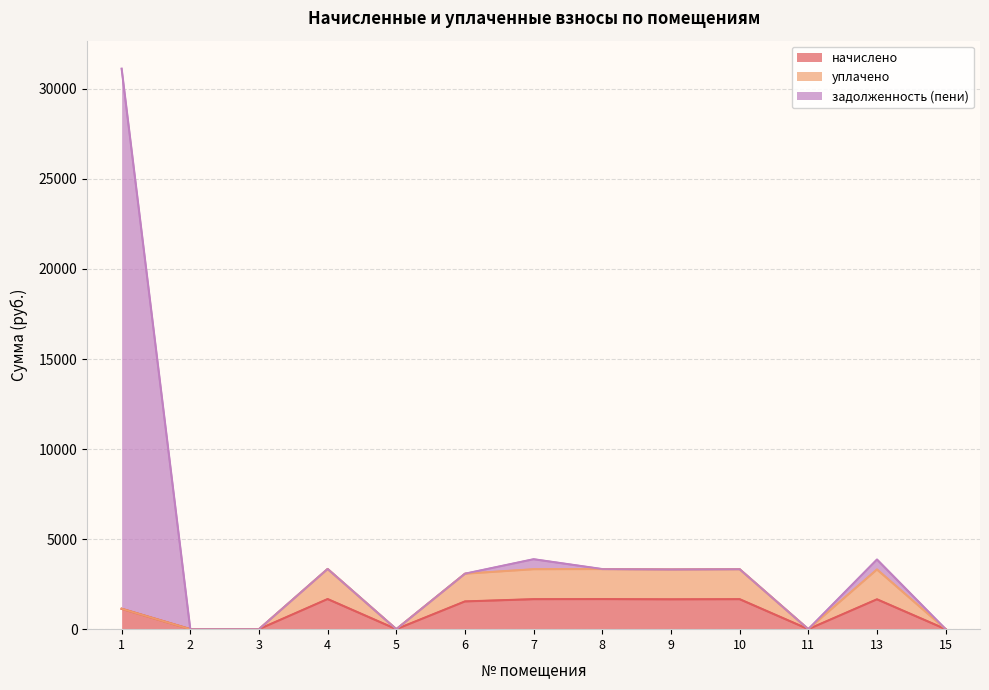

Reading left to right, transcribe all the data shown in this chart.

начислено: 1132.8	0.0	0.0	1671.7	0.0	1539.7	1664.4	1668.0	1657.0	1664.4	0.0	1657.0	0.0
уплачено: 1132.8	0.0	0.0	3343.4	0.0	3079.4	3328.7	3336.1	3314.0	3328.7	0.0	3314.0	0.0
задолженность (пени): 31118.8	0.0	0.0	3343.4	0.0	3079.4	3883.5	3336.1	3314.0	3328.7	0.0	3866.4	0.0